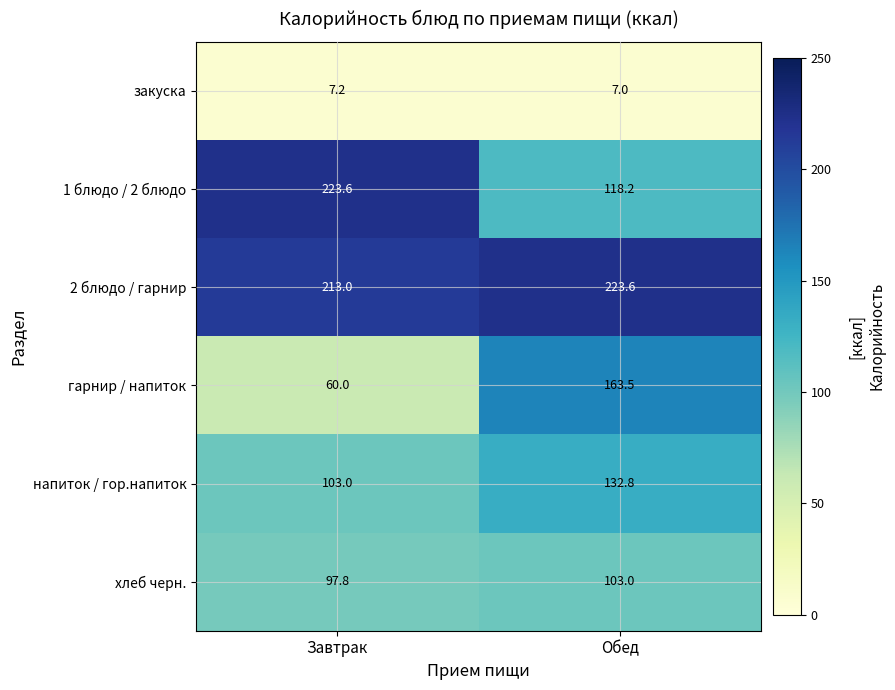

At Завтрак, list the series in order from largest to smallest.

1 блюдо / 2 блюдо, 2 блюдо / гарнир, напиток / гор.напиток, хлеб черн., гарнир / напиток, закуска